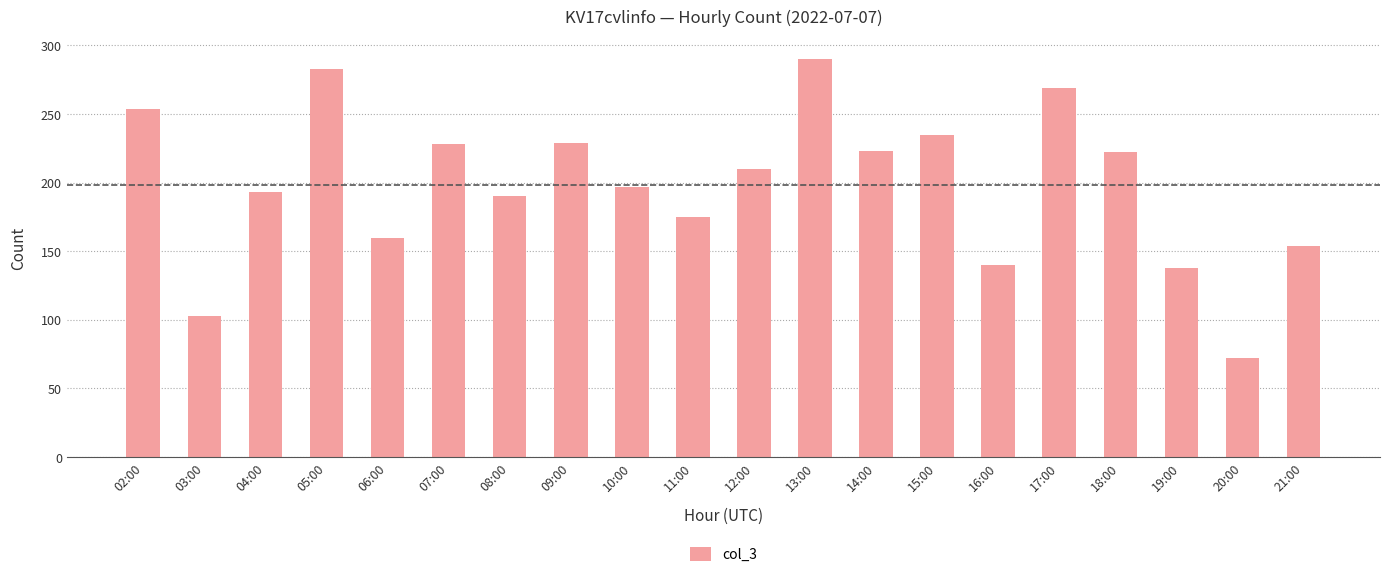

What is the difference between the second highest and minimum values?

211